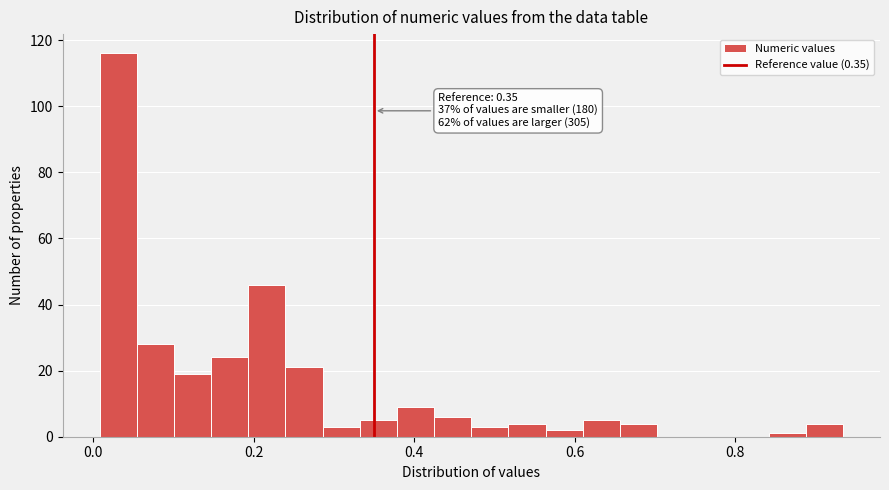

Read against the x-axis, roughly where is the centre of the tallest bar?

0.04